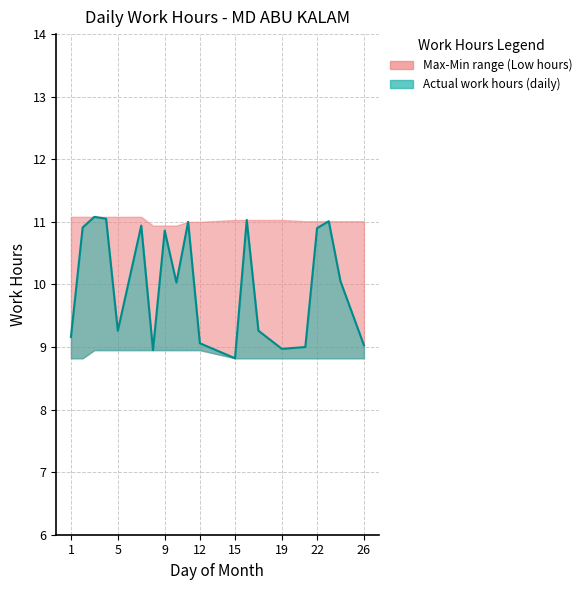

How many points are lower than both their immediate neighbors (excluding endpoints)?

5